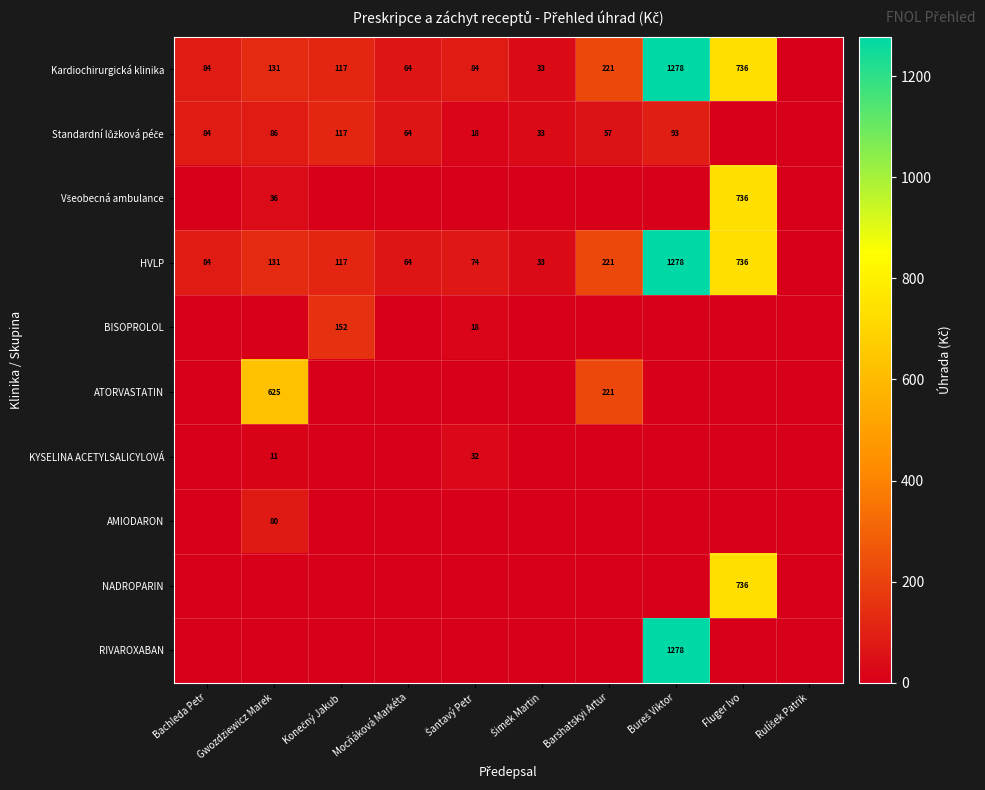

The Kardiochirurgická klinika series shows 92 at Mocňáková Markéta. True or false?

False